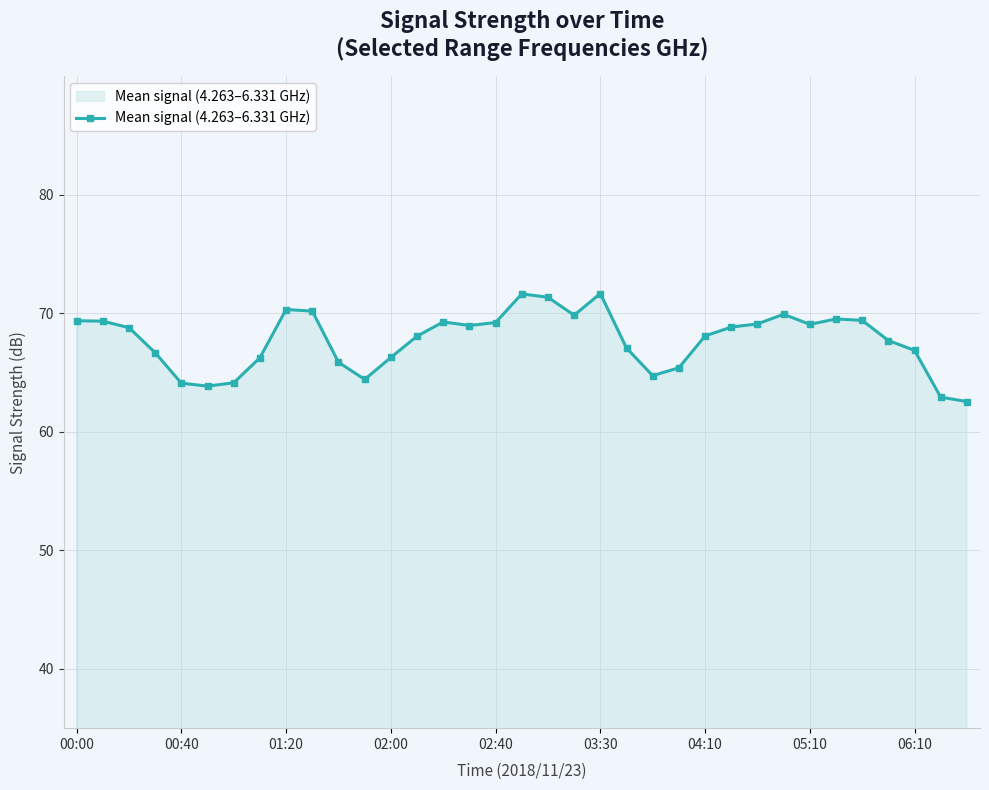

True or false: there are more than 1 points higher than both neighbors.

True